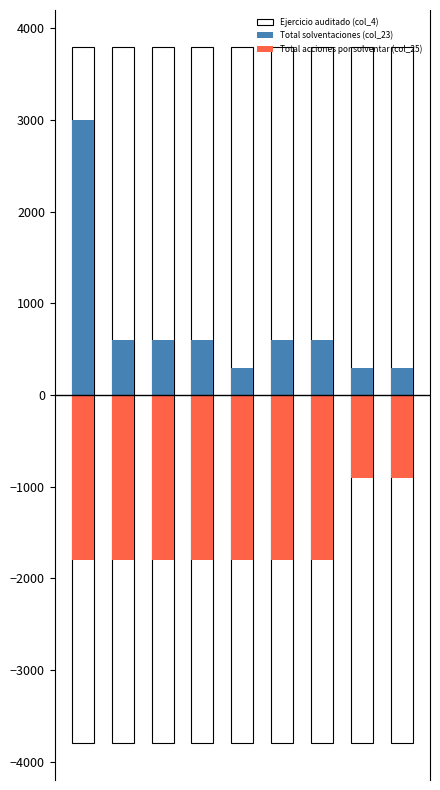

Rank the series by their average value, from lowest to highest.

Total acciones por solventar (col_25), Total solventaciones (col_23), Ejercicio auditado (col_4)